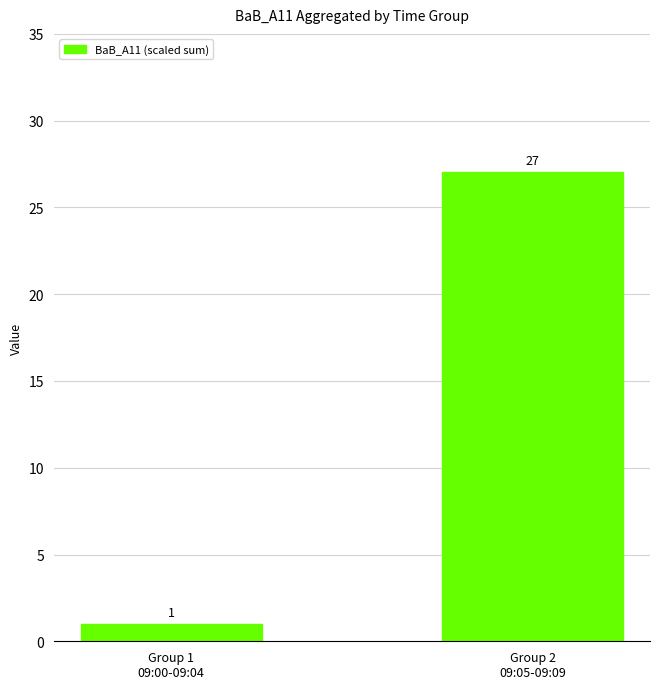

What is the greatest value displayed?

27.0